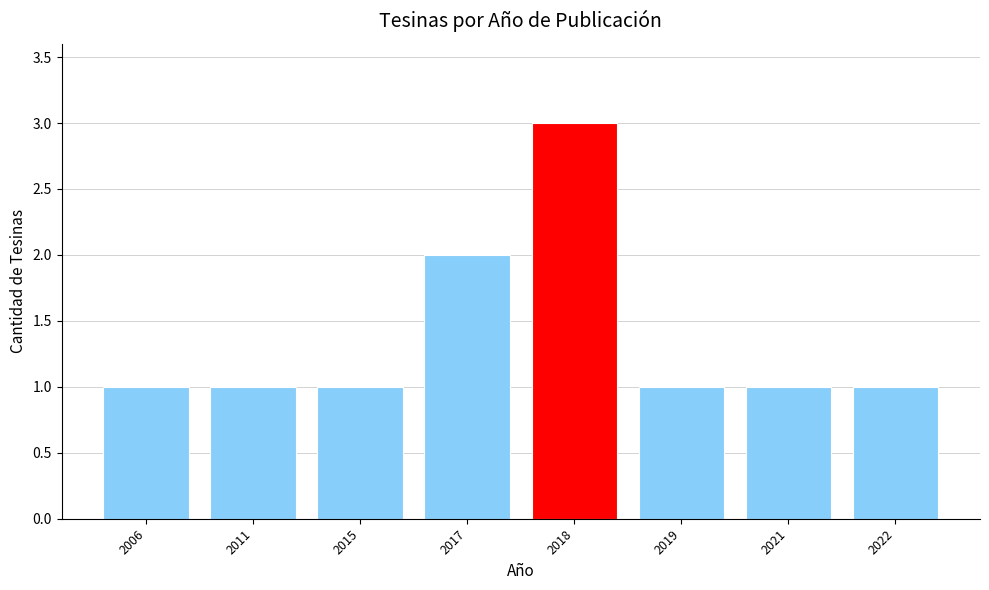

Reading left to right, extract all data points from this chart.

1	1	1	2	3	1	1	1